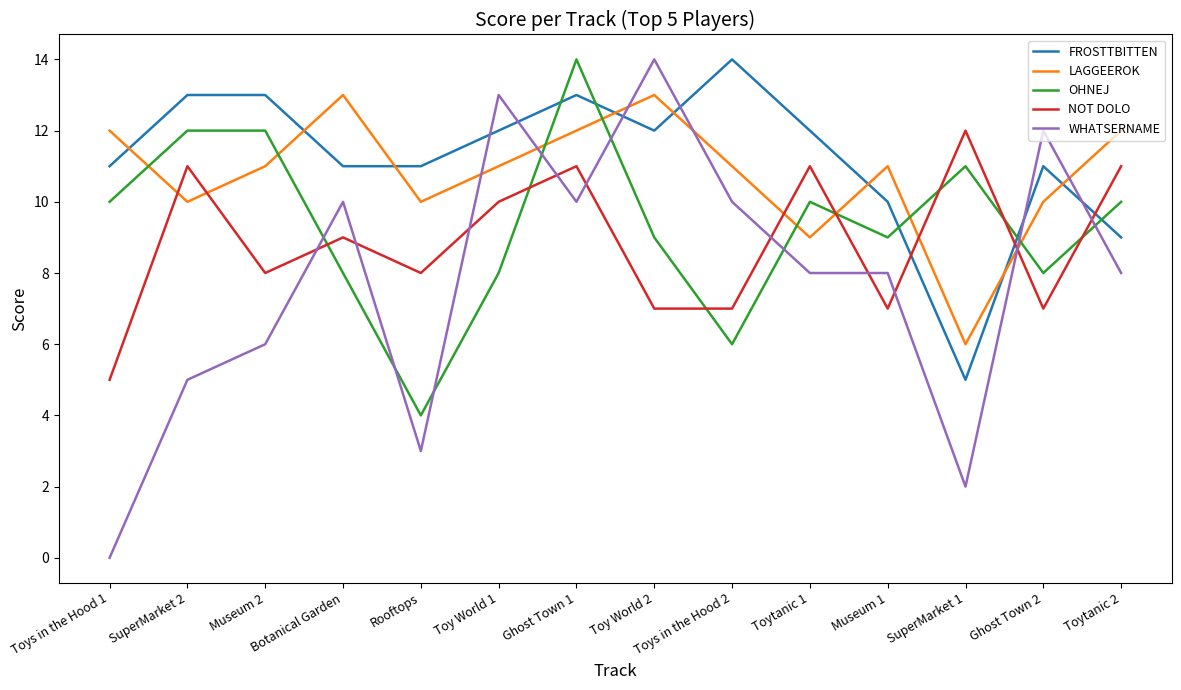

Is the value of WHATSERNAME at Toys in the Hood 1 greater than the value of LAGGEEROK at Ghost Town 2?

No